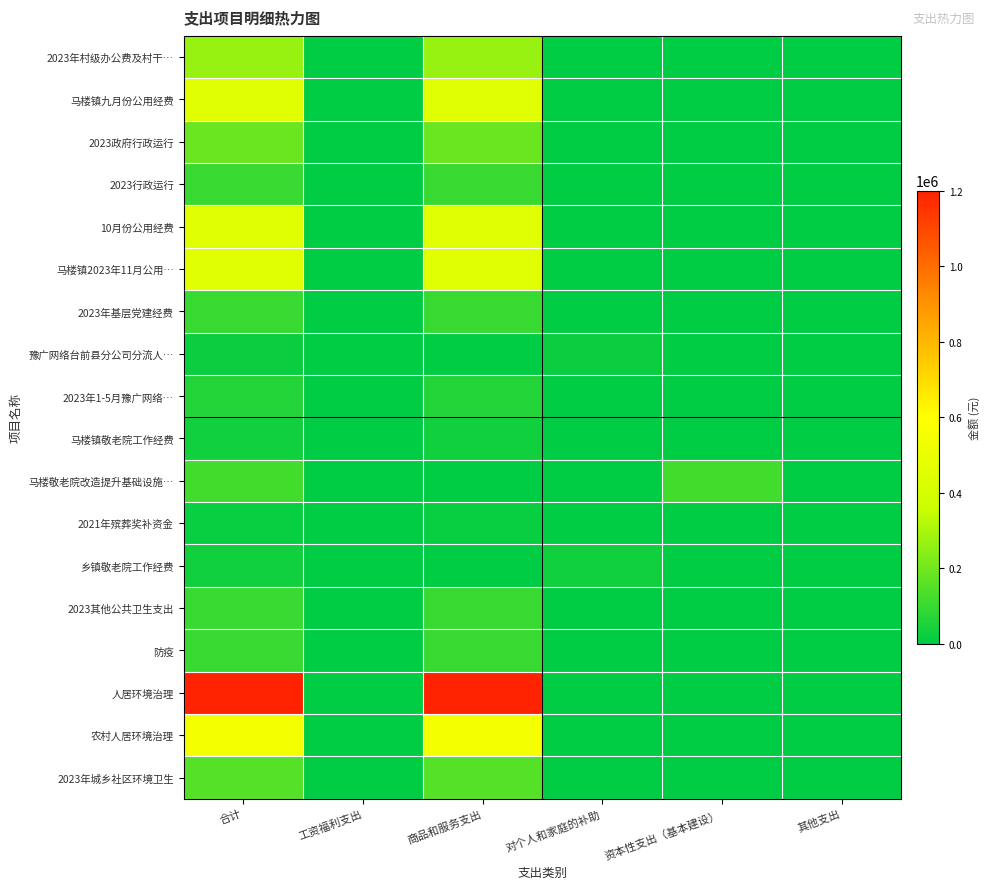

Between 对个人和家庭的补助 and 商品和服务支出, which is larger?

商品和服务支出